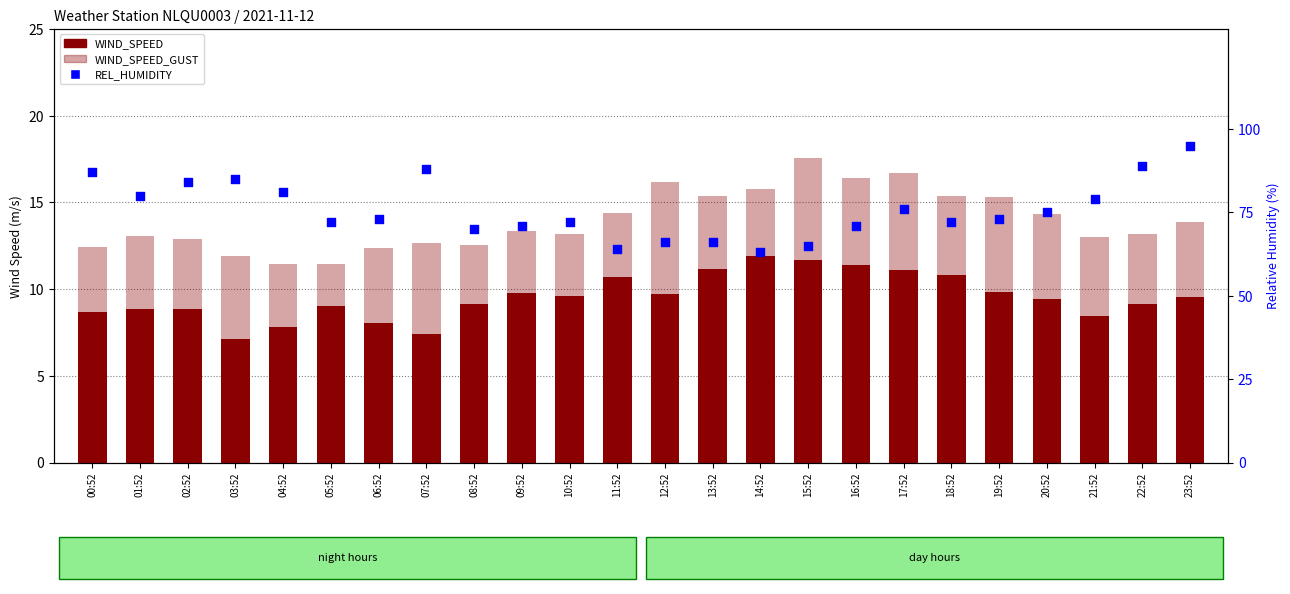

At how many categories does at least one series exceed 19?

24